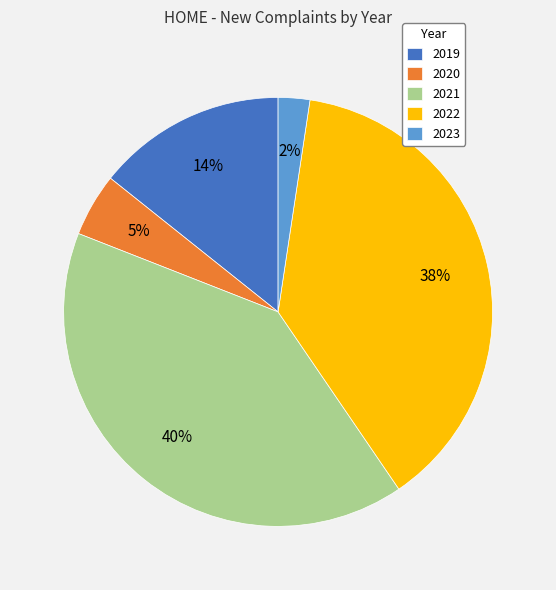

Count the number of slices in the pie.

5